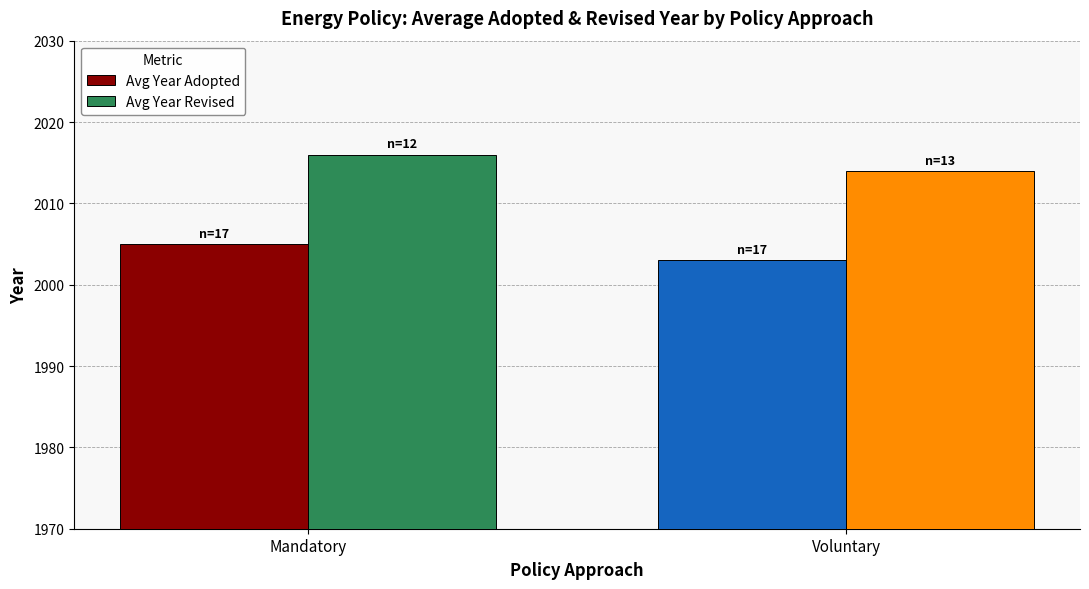

What is the spread (max minus min) of values at Mandatory?

11